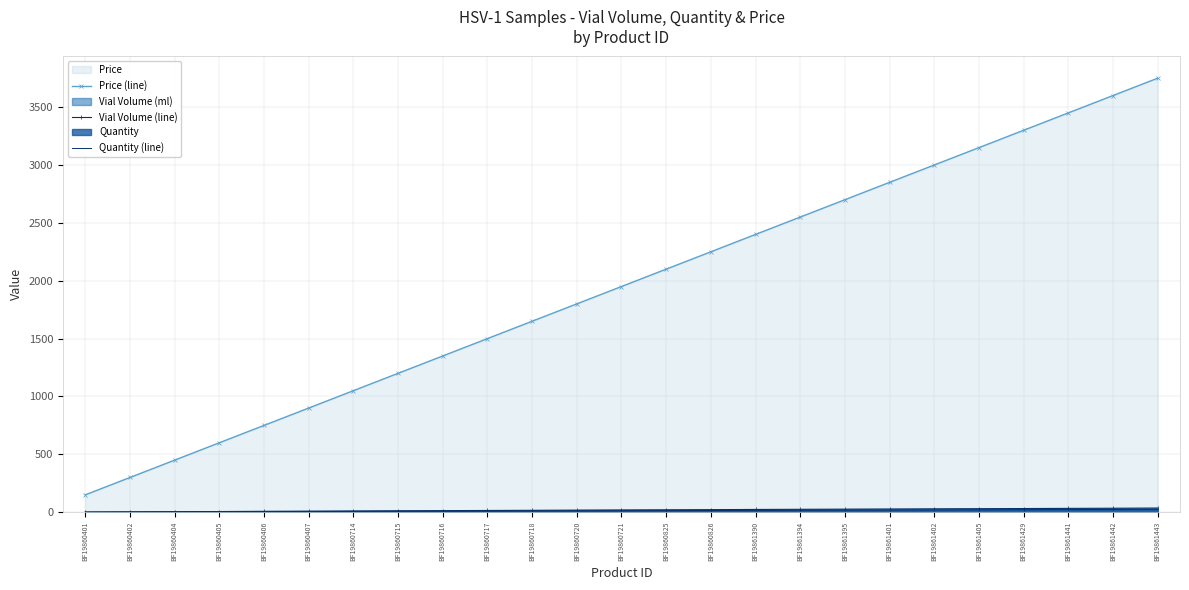

True or false: Vial Volume (line) has more than 1 interior local peaks.

False